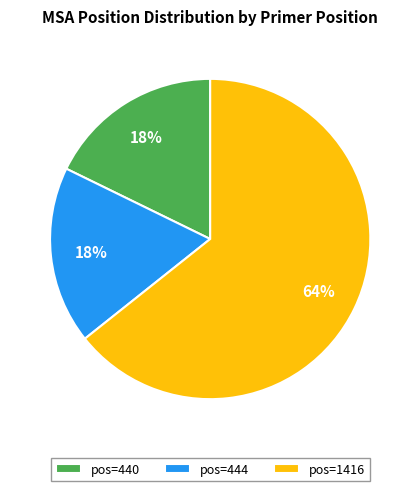

Approximately how many times larger is the value at pos=1416 compared to pos=440?

3.6